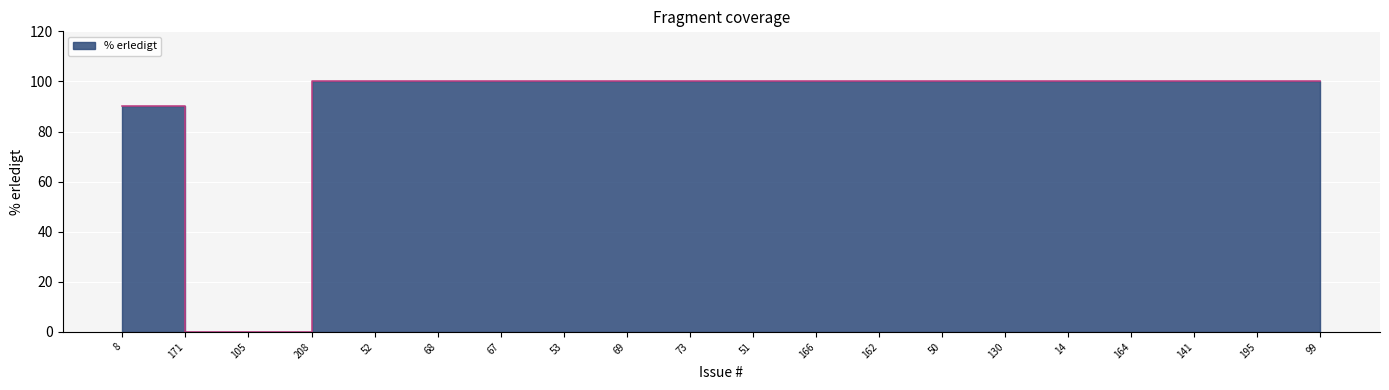

Rank the categories by value from lowest to highest.

171, 105, 8, 208, 52, 68, 67, 53, 69, 73, 51, 166, 162, 50, 130, 14, 164, 141, 195, 99